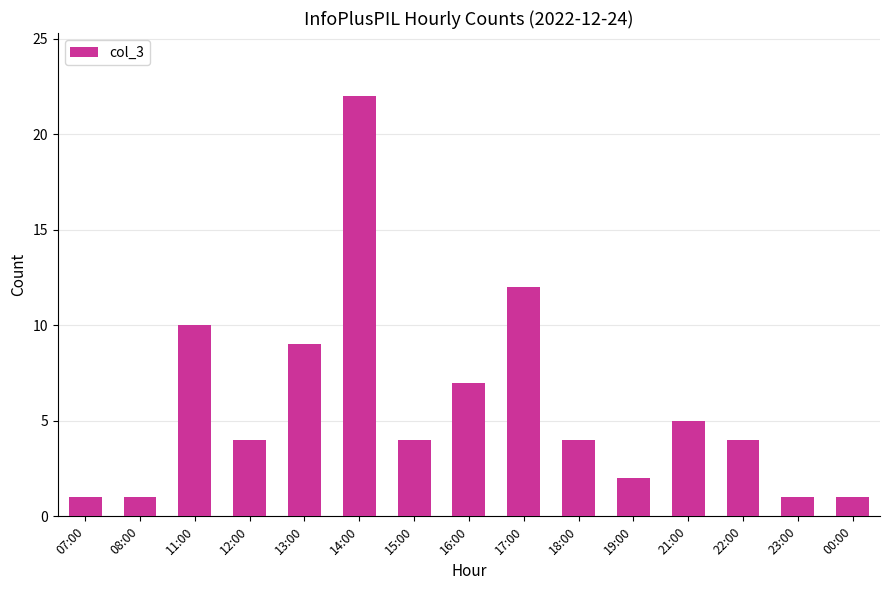

What position from the right is 08:00?

14